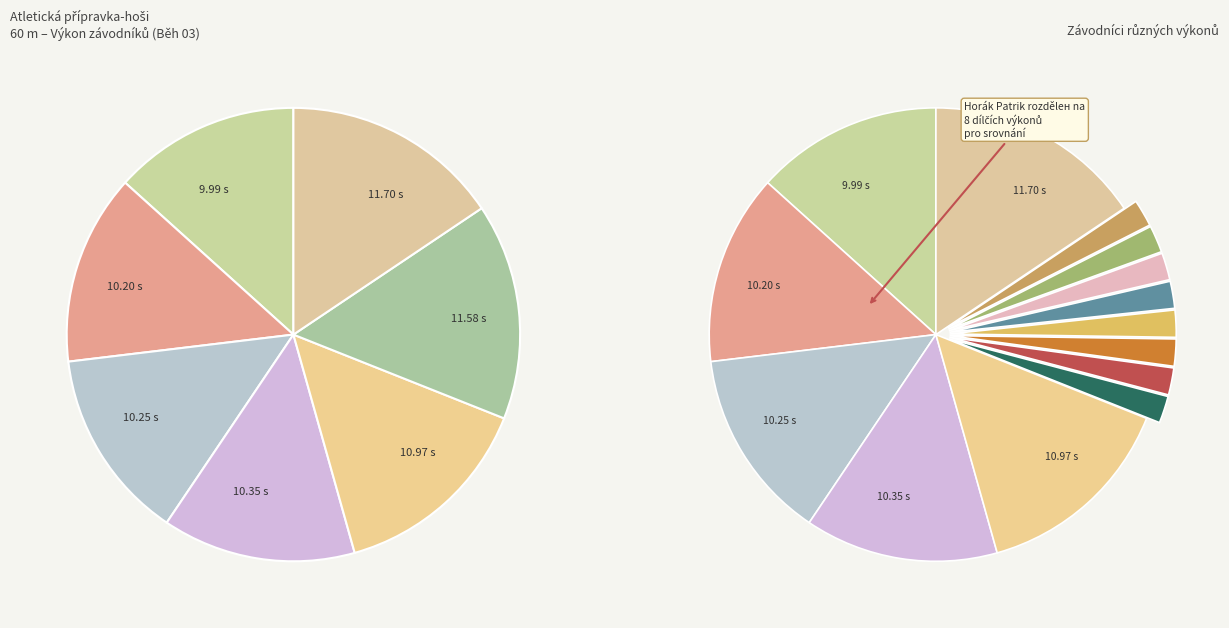

Is it true that Horák Patrik is 15% of the pie?

True